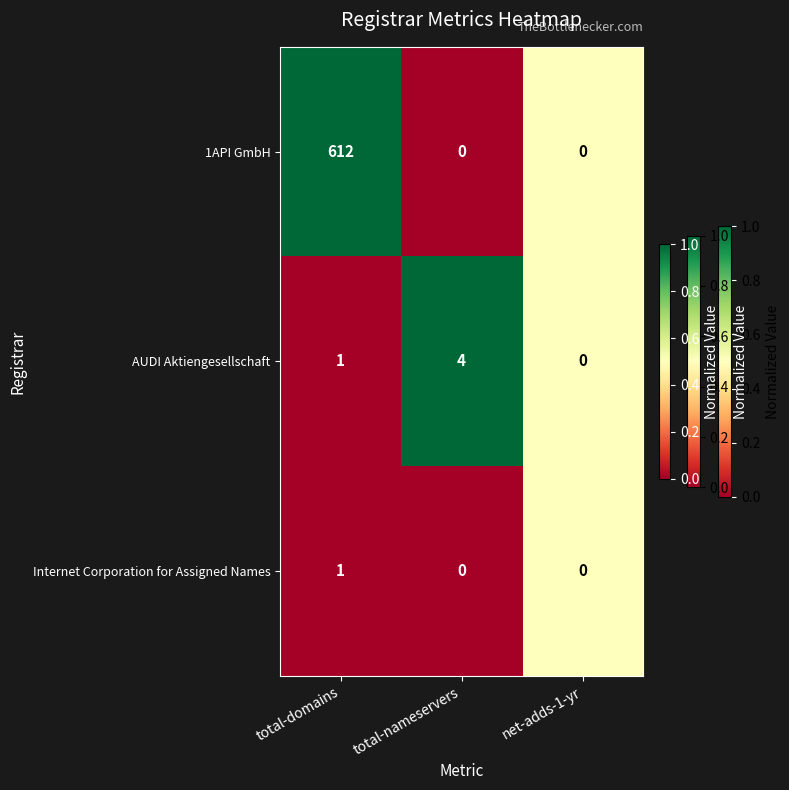

Count the Internet Corporation for Assigned Names values in the range 0 to 1.

3